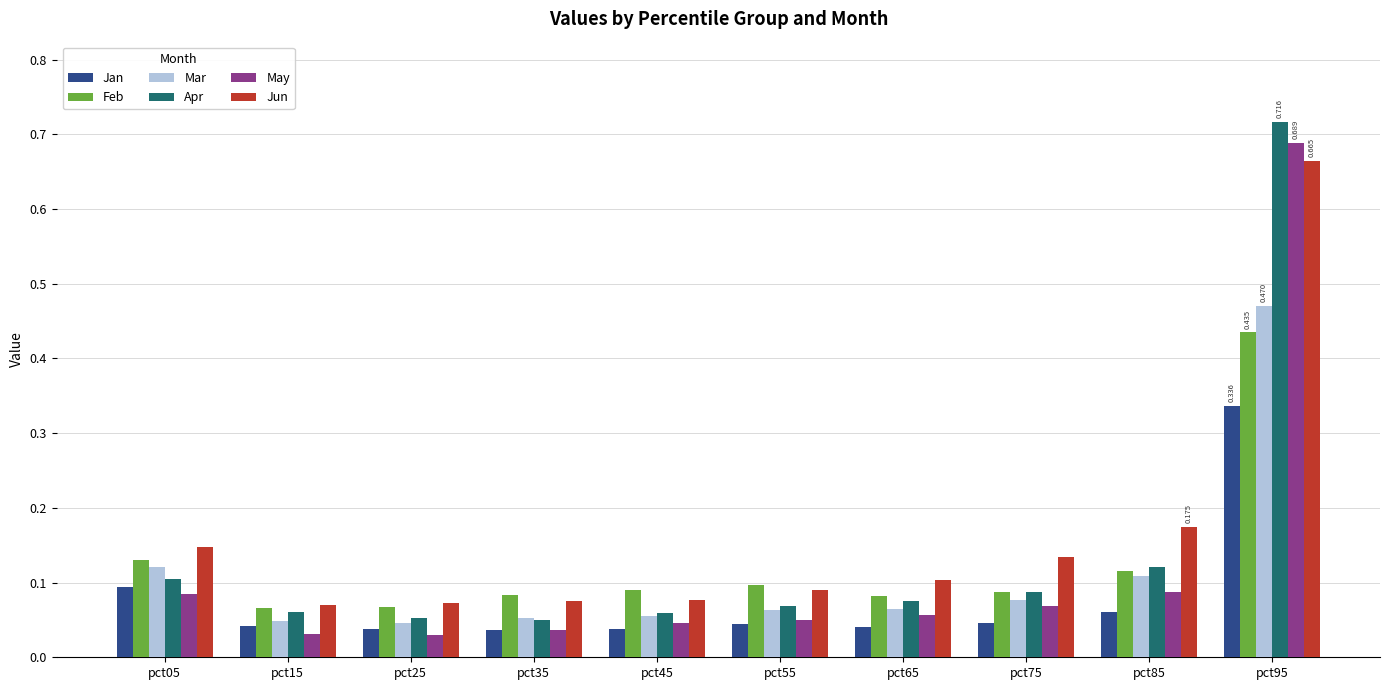

Between pct25 and pct95, which series saw the biggest shift?

Apr